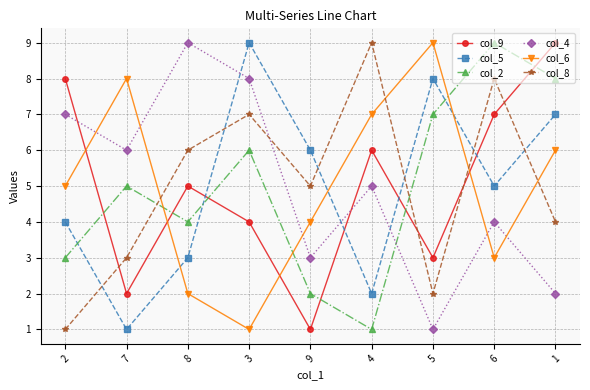

What is the lowest value of the col_8 series?

1